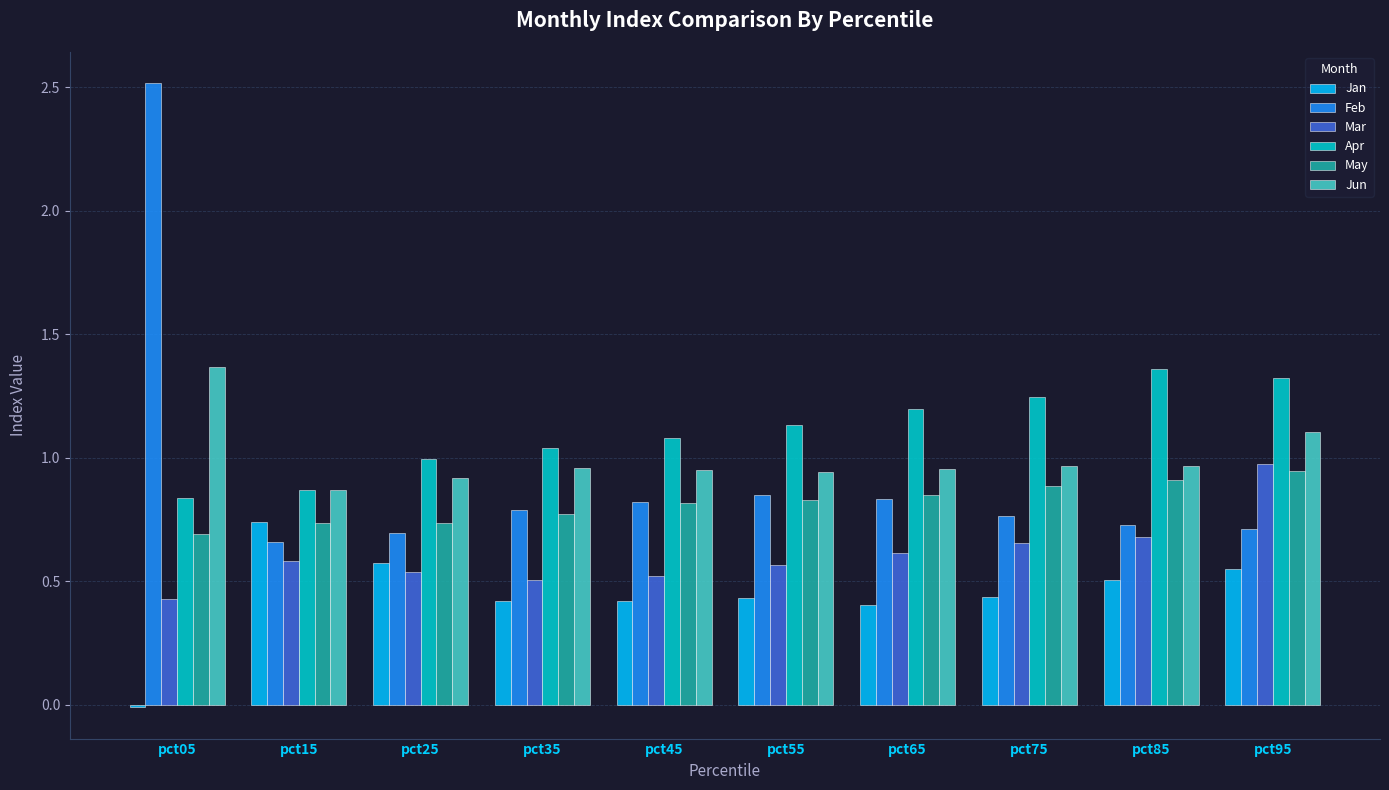

What is the total value across all series at pct55?

4.7